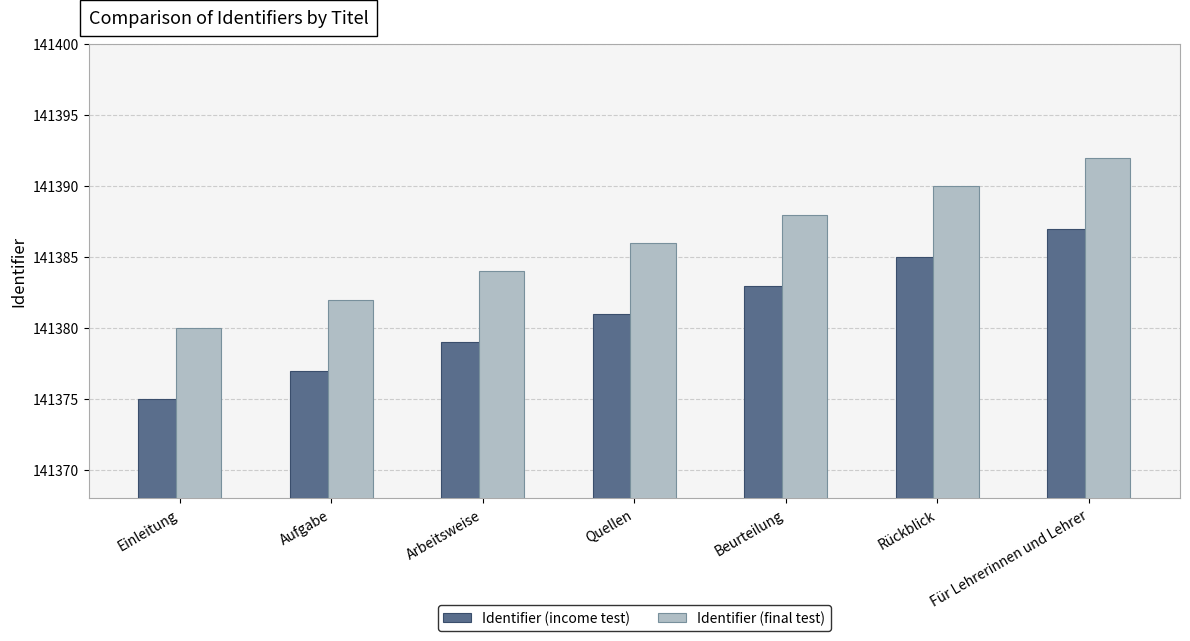

Reading right to left, list all the values displayed in this chart.

Identifier (income test): 141387	141385	141383	141381	141379	141377	141375
Identifier (final test): 141392	141390	141388	141386	141384	141382	141380